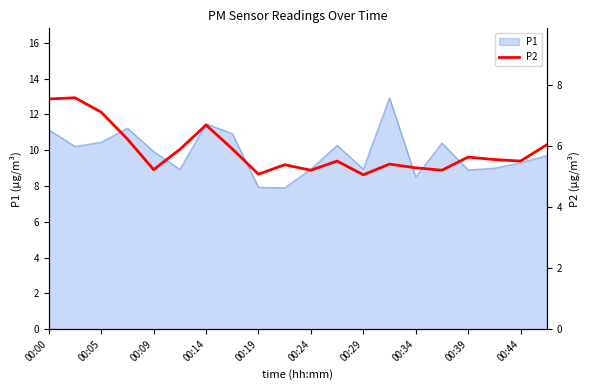

How many lines are shown in the chart?

1